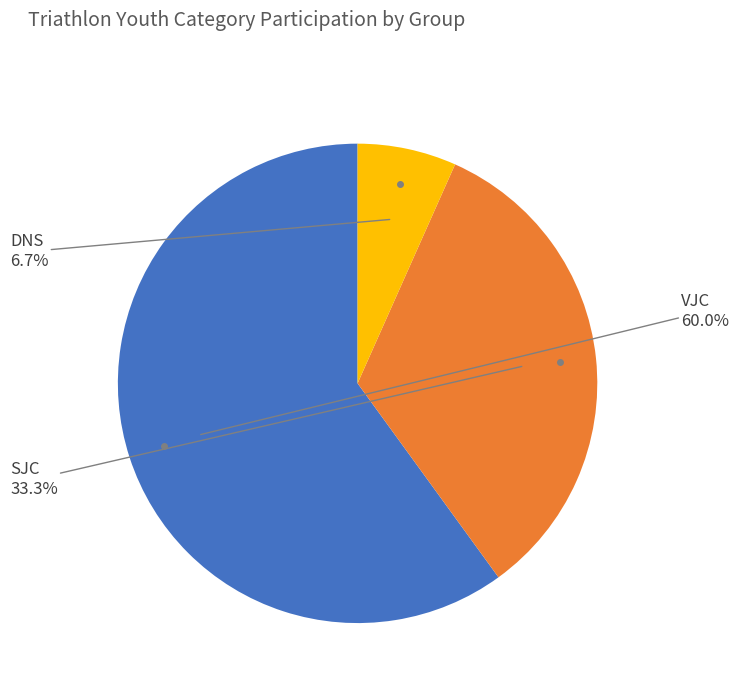

Is there any slice that represents more than half of the pie?

Yes